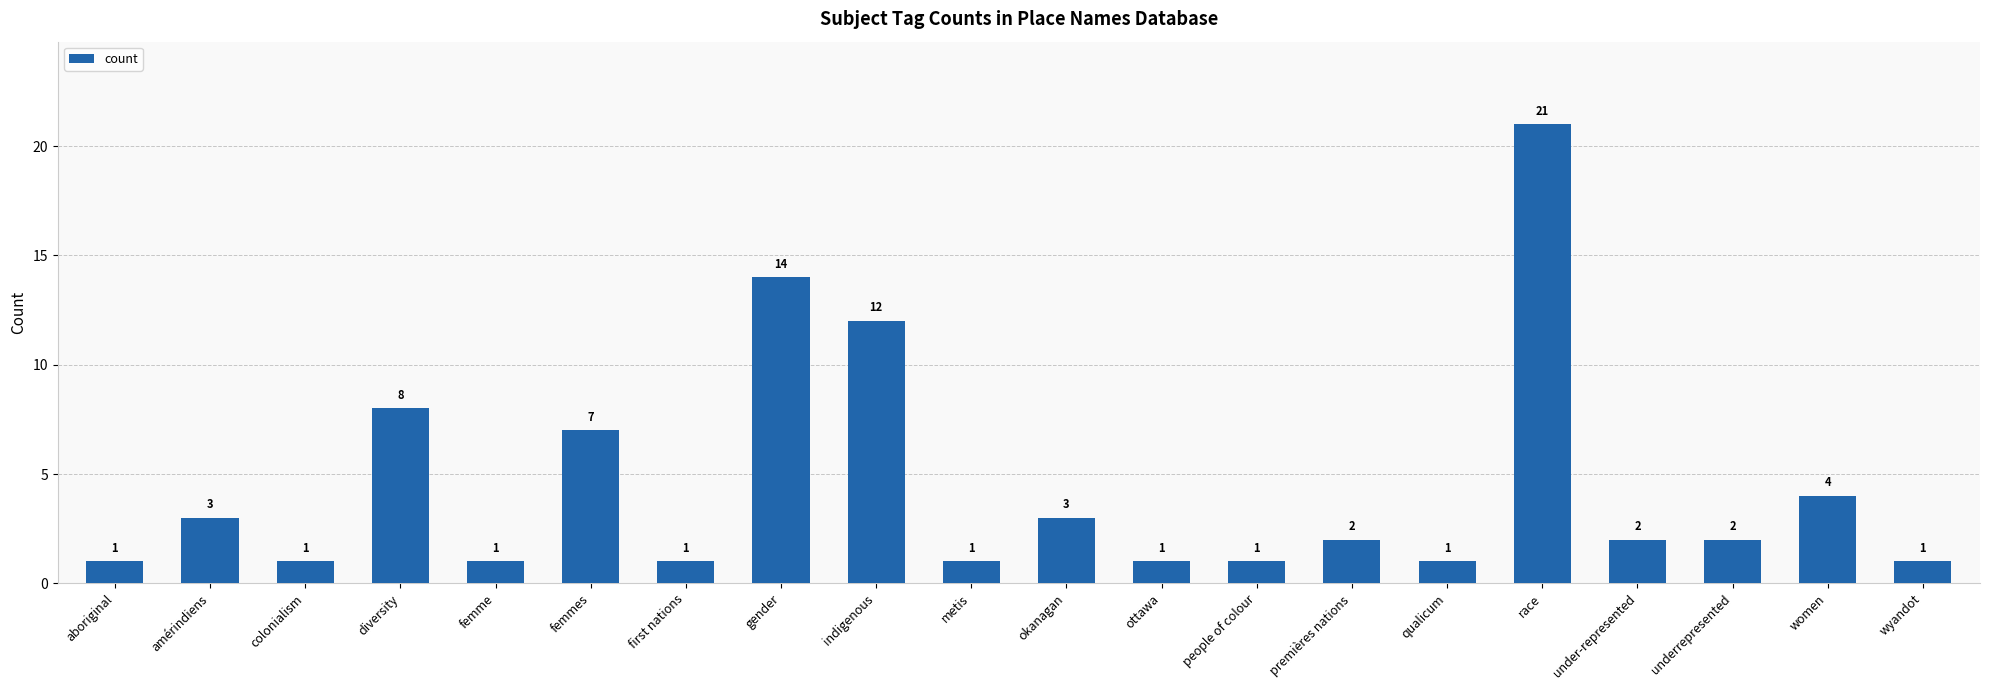

True or false: the data shows 12 at indigenous.

True